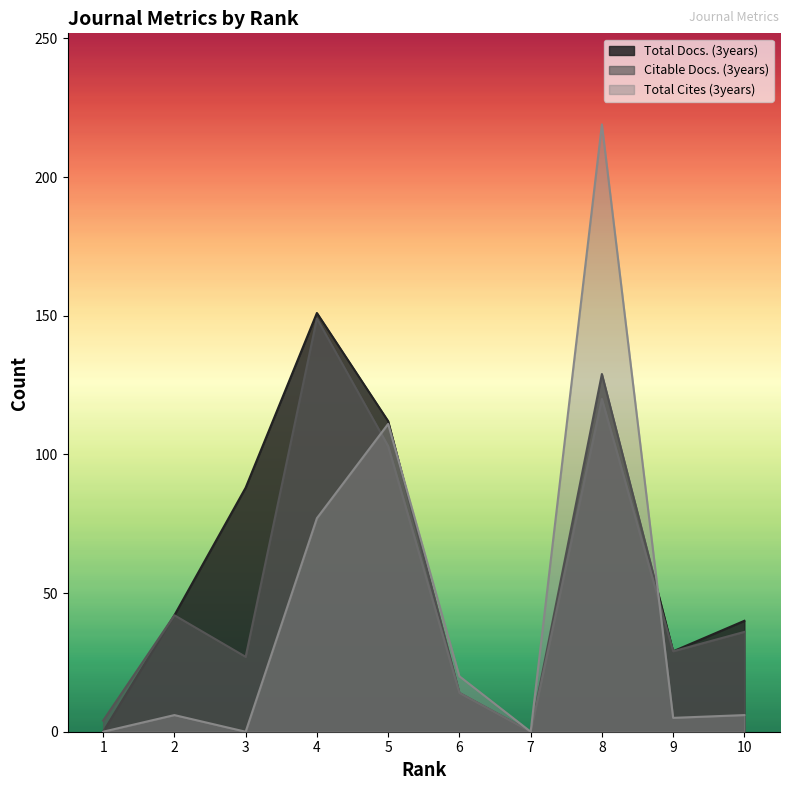

Which category has the highest value across all series?

8